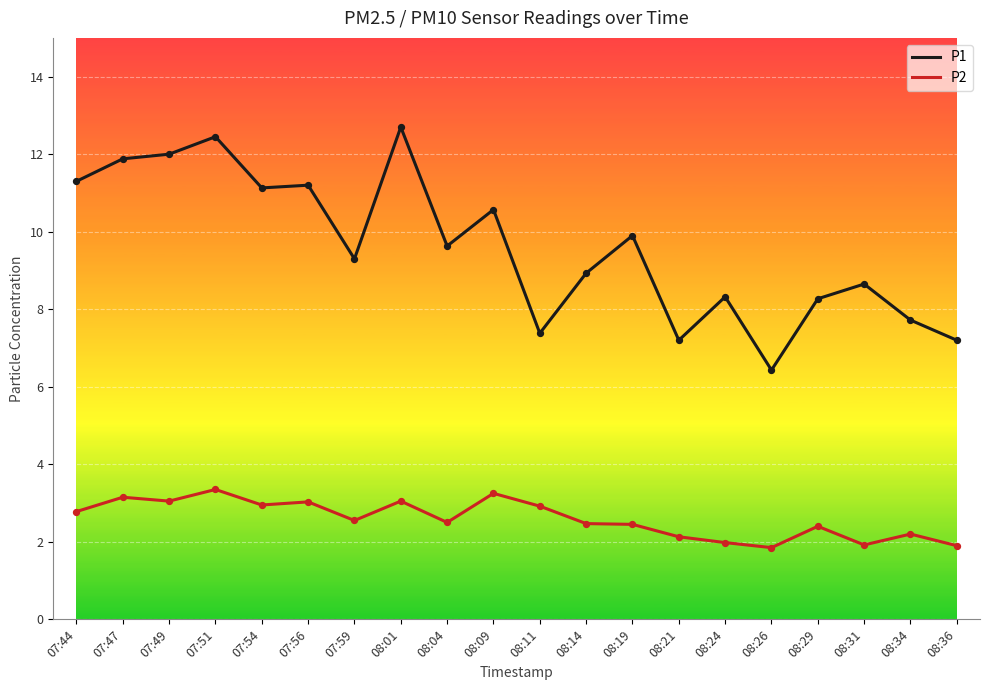

What is the spread (max minus min) of values at 07:44?

8.5